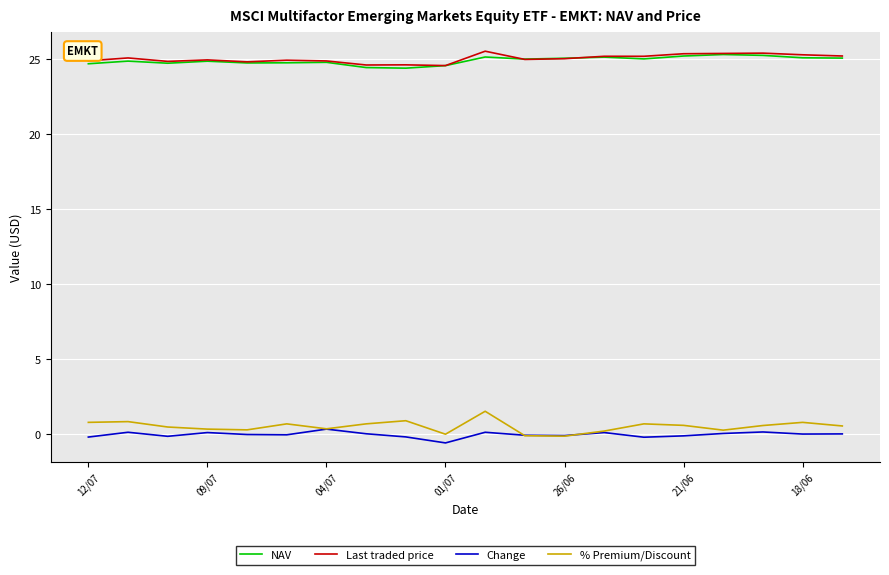

What is the maximum value shown in the chart?

25.6